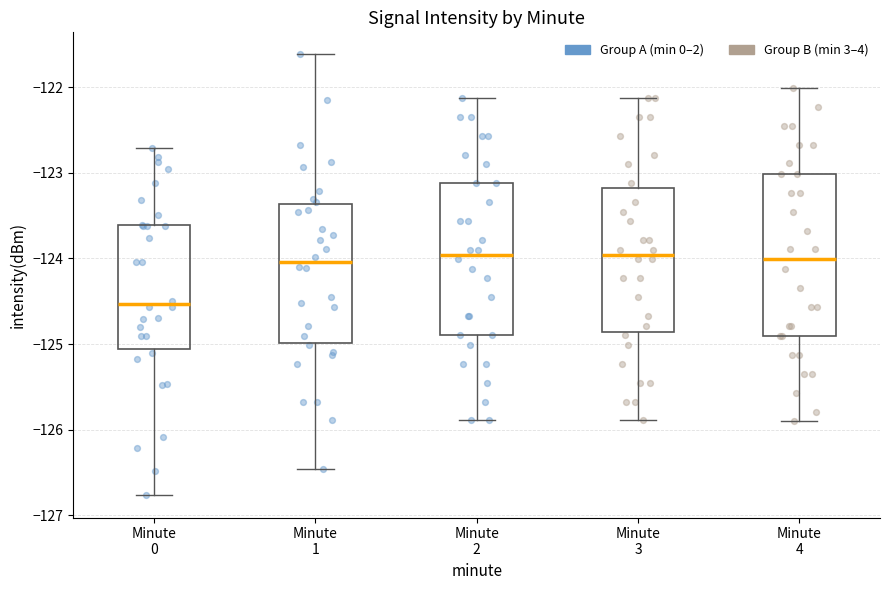

Where does the upper whisker of the box for Minute 0 end on the y-axis? The values are not printed on the chart, so give them approximately, as read against the axis.

-122.7